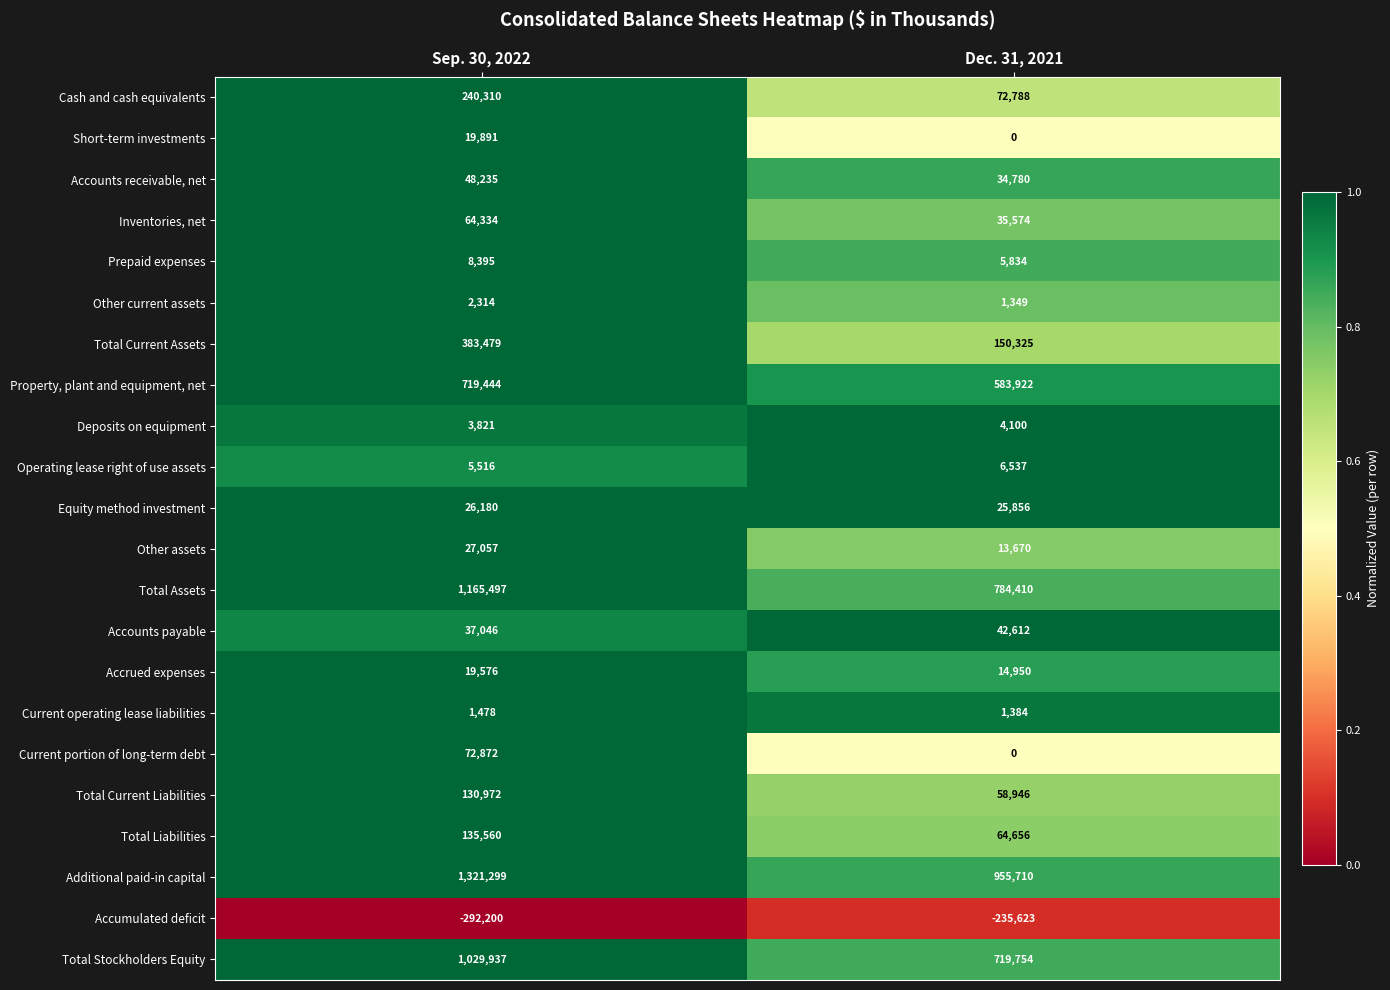

What is the sum of all Equity method investment values?

52036